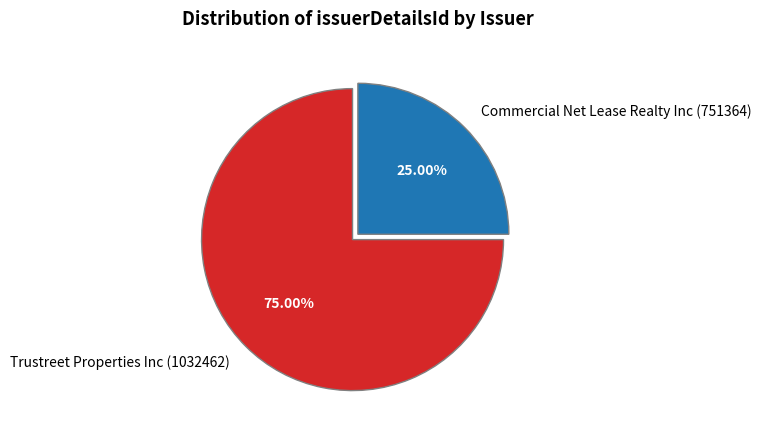

What percentage is the Commercial Net Lease Realty Inc (751364) slice, to the nearest percent?

25%